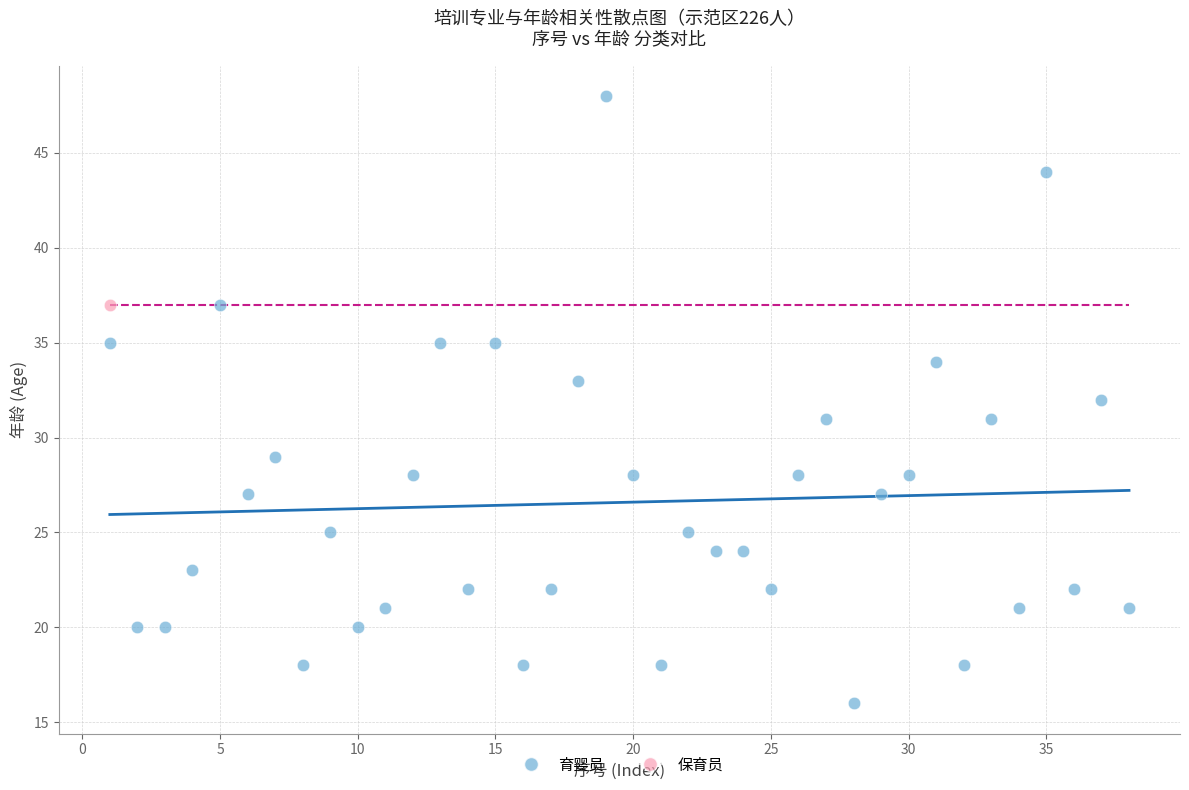

What are all the series names shown in the legend?

育婴员, 保育员